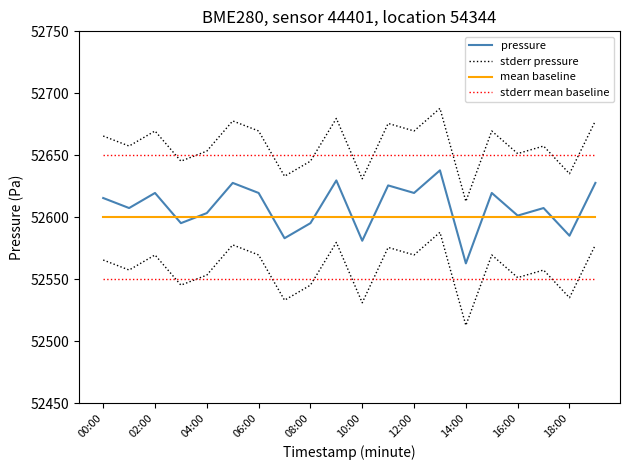

What is the approximate value of mean baseline at 19?

52600.0